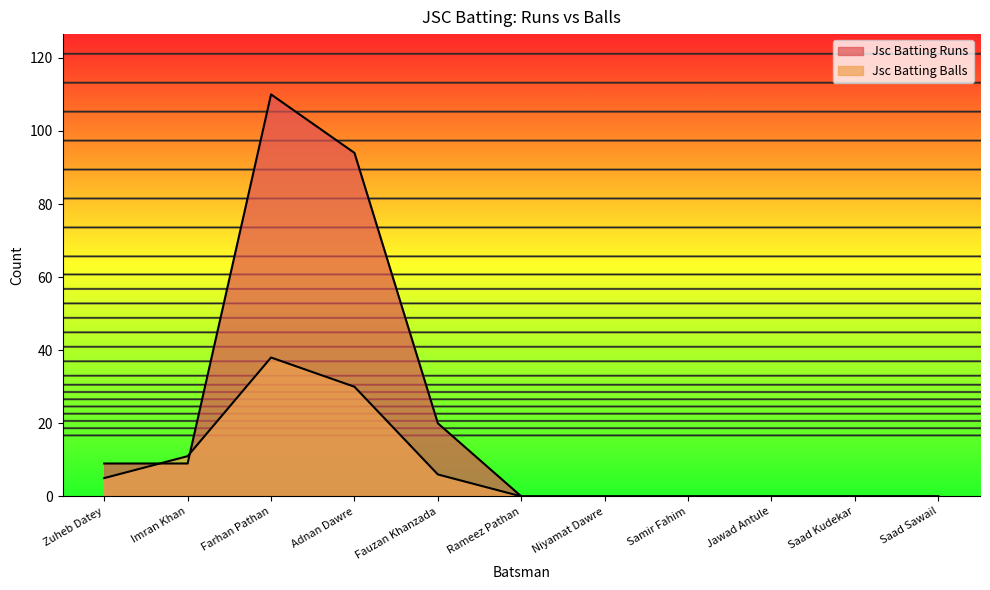

Which series has the largest range (max minus min)?

Jsc Batting Runs